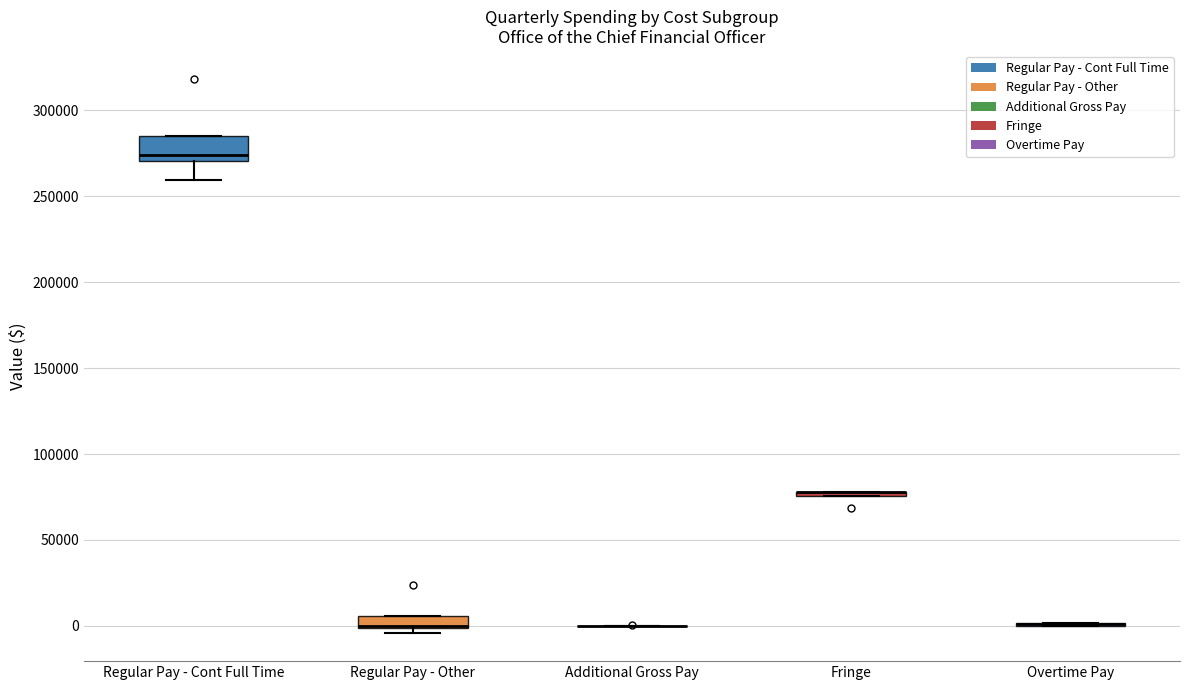

Comparing the boxes themselves (not the whiskers), which one is the tallest?

Regular Pay - Cont Full Time